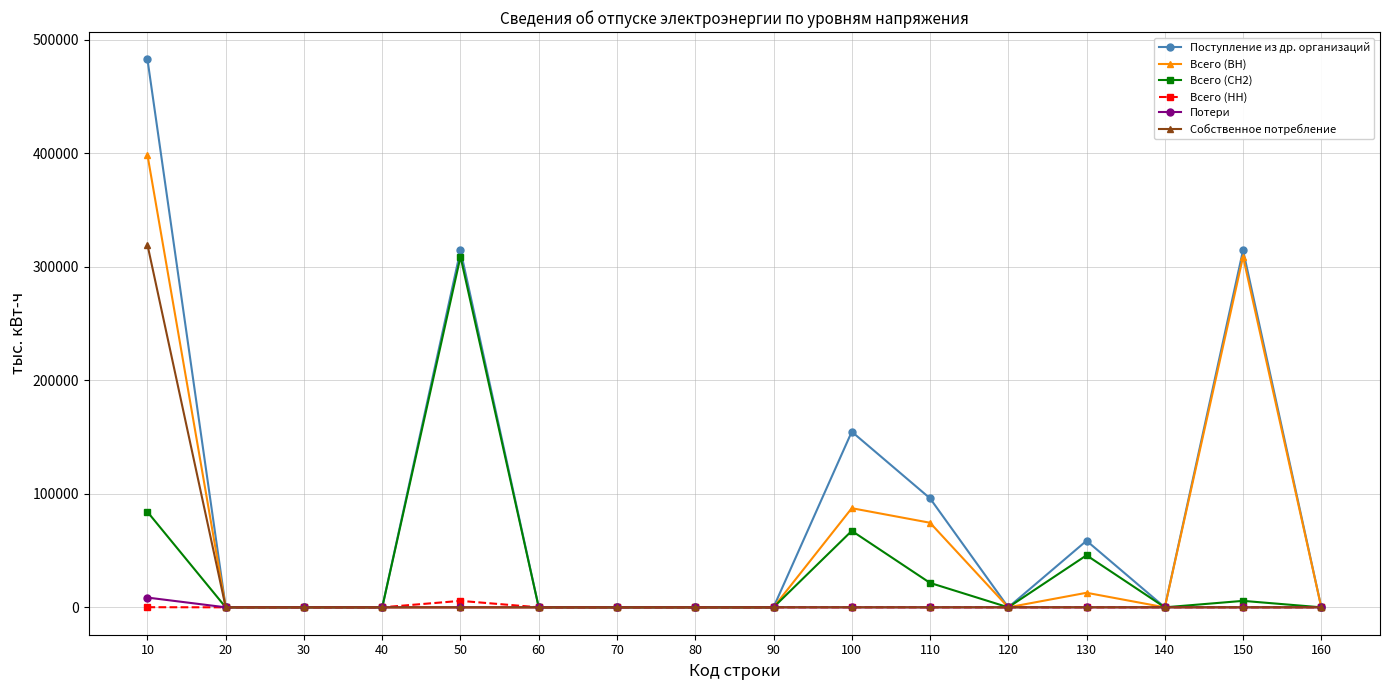

How many data points does each series have?

16